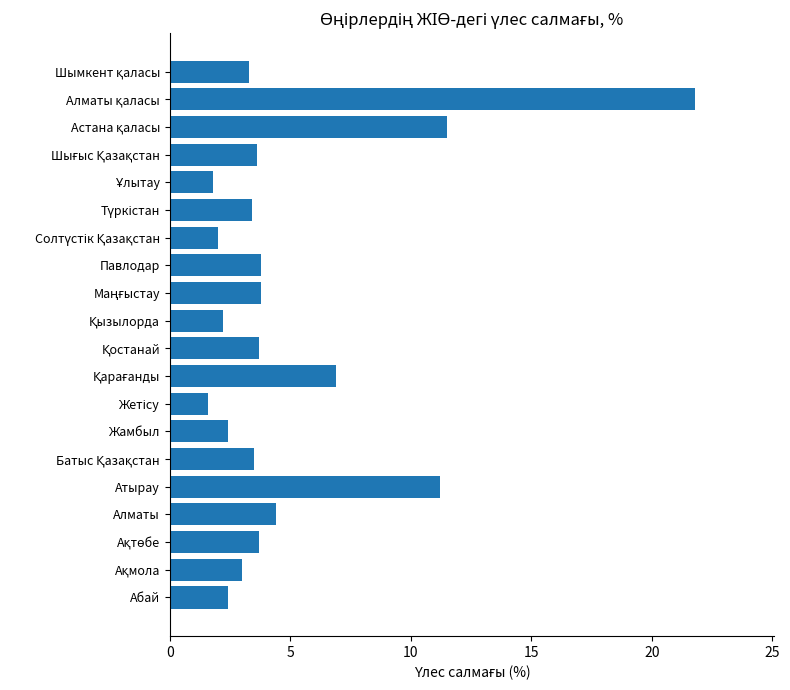

What is the minimum value shown in the chart?

1.6